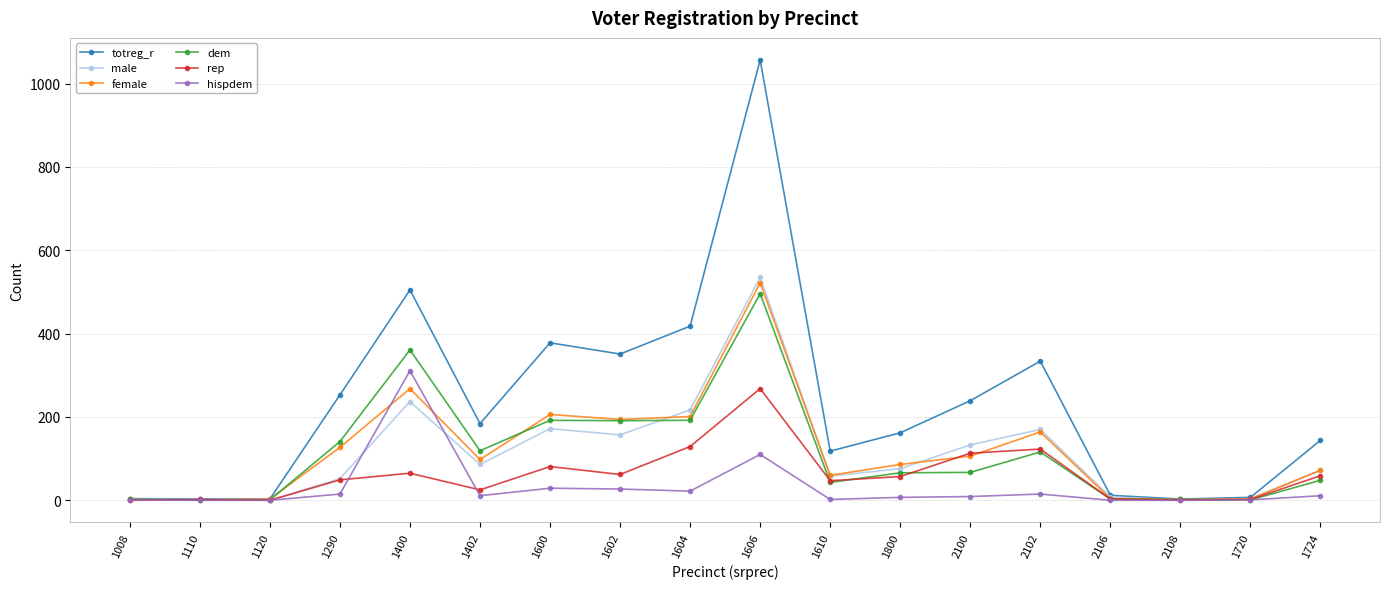

At which category is the sum across all series the highest?

1606